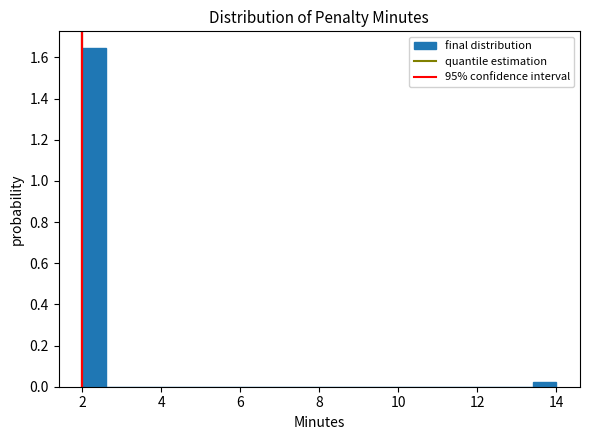

Read against the x-axis, roughly where is the centre of the tallest bar?

2.4